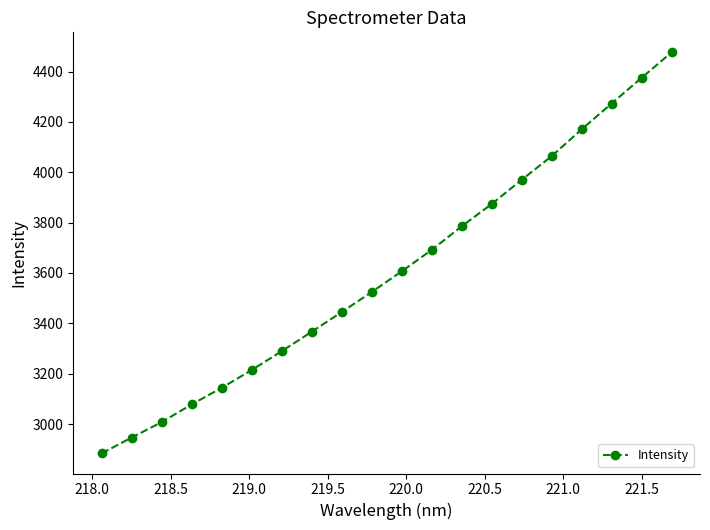

Is this an area chart (filled region under the line)?

No